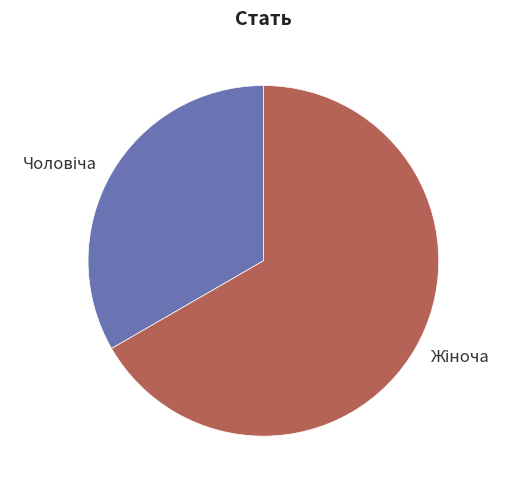

How many slices are in this pie chart?

2